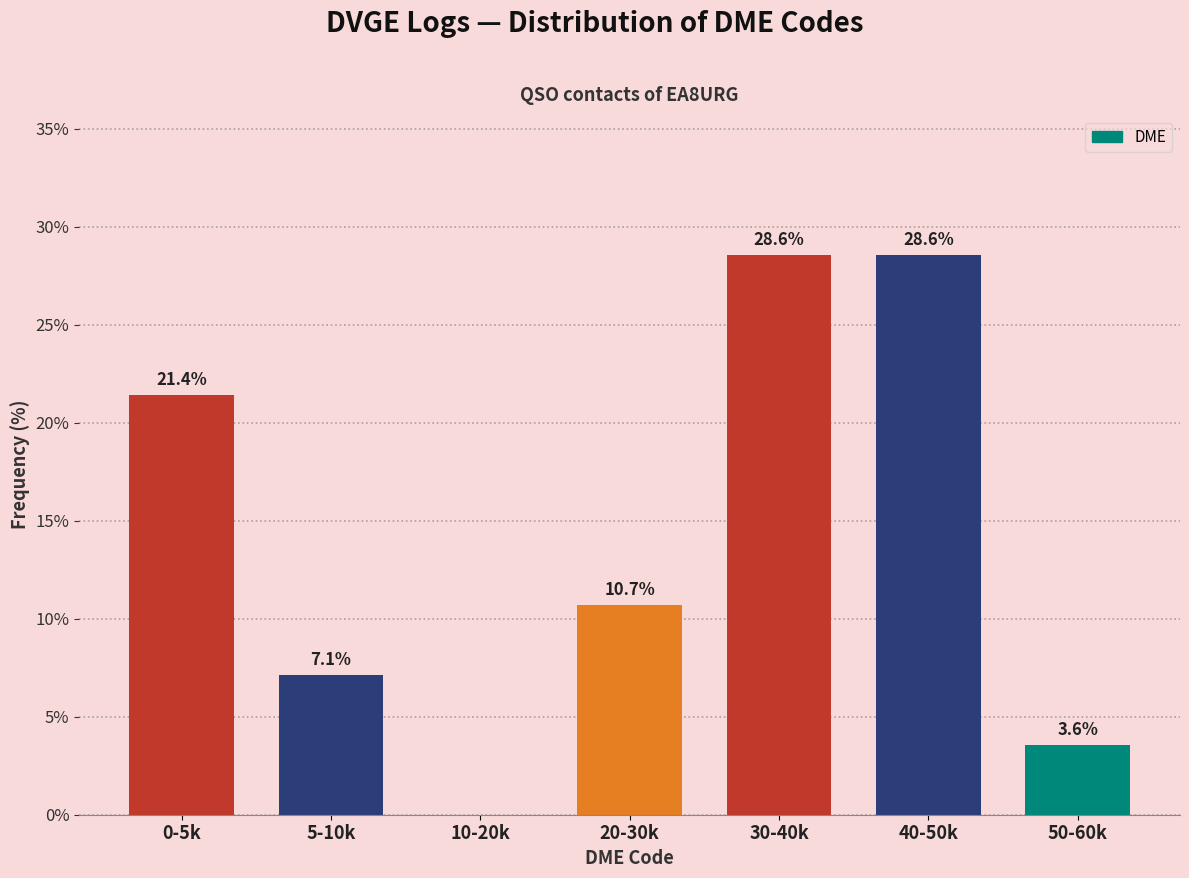

Reading left to right, what are all the values shown in this chart?

0-5k=21.4	5-10k=7.1	10-20k=0.0	20-30k=10.7	30-40k=28.6	40-50k=28.6	50-60k=3.6